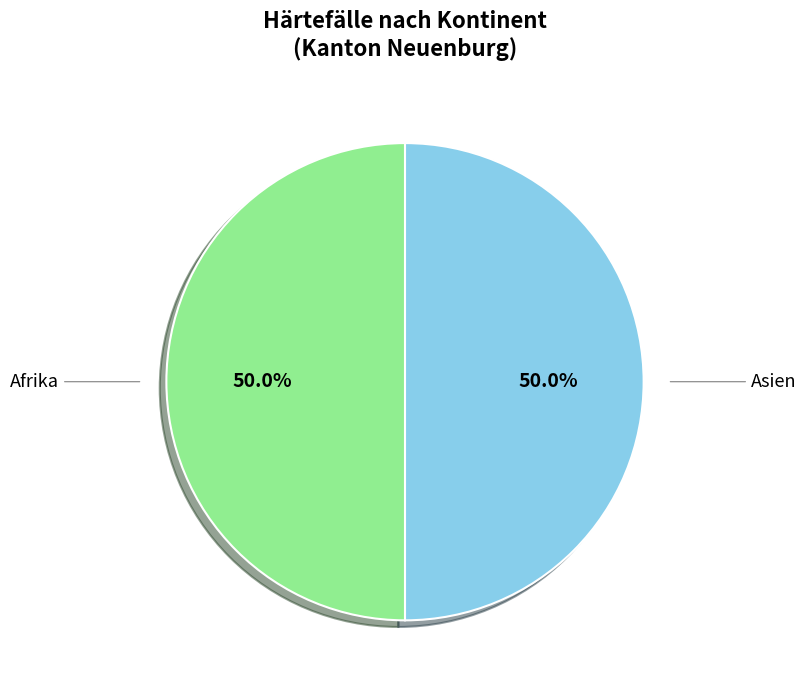

How many segments does this pie chart have?

2